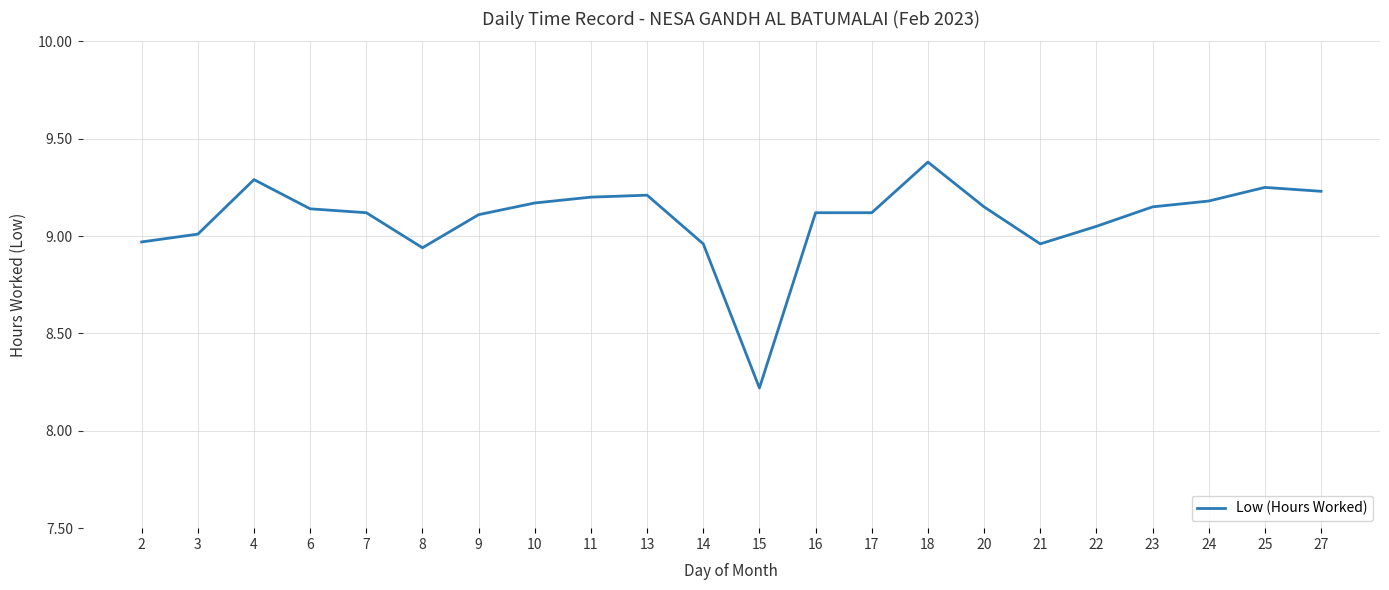

What is the sum of the values at 16 and 11?

18.3